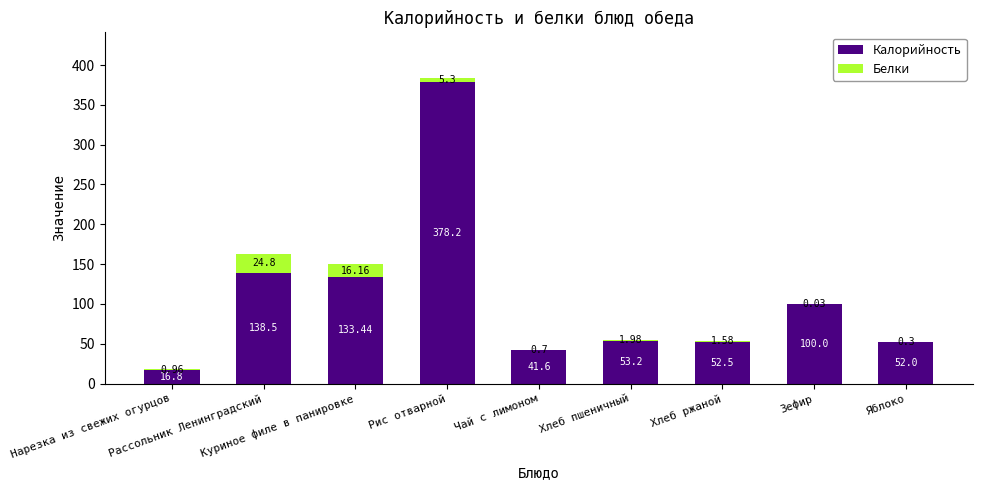

List the series in order of their overall mean, highest first.

Калорийность, Белки